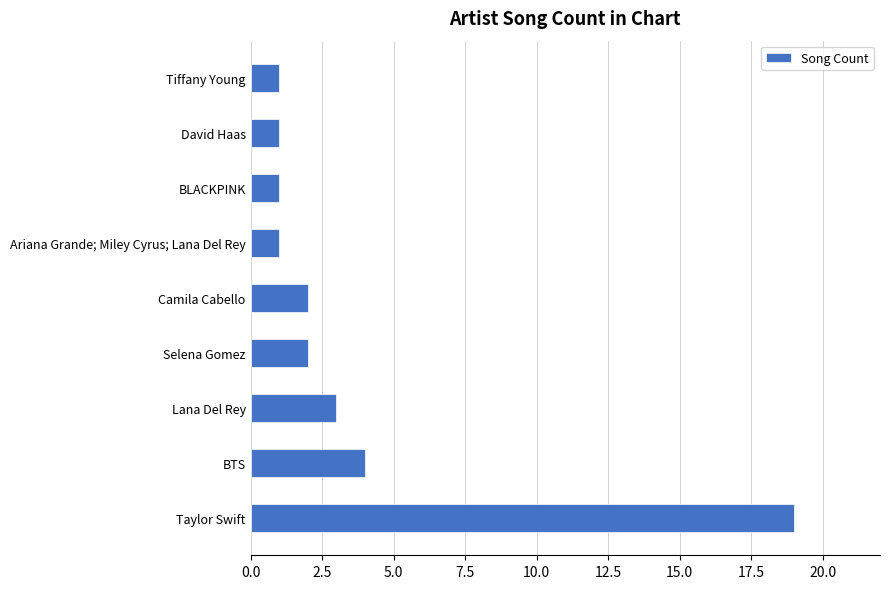

Reading bottom to top, what are all the values shown in this chart?

Taylor Swift=19	BTS=4	Lana Del Rey=3	Selena Gomez=2	Camila Cabello=2	Ariana Grande; Miley Cyrus; Lana Del Rey=1	BLACKPINK=1	David Haas=1	Tiffany Young=1